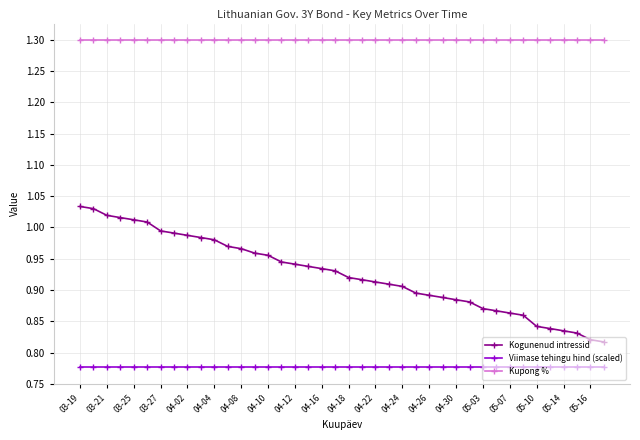

Which series has the widest spread of values?

Kogunenud intressid